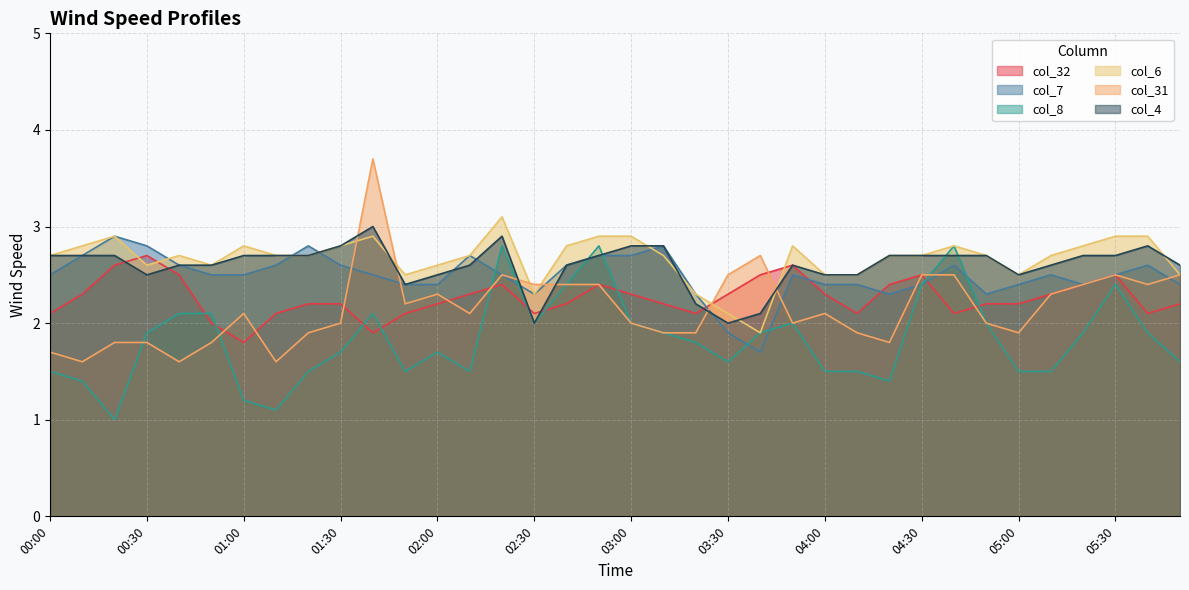

Between 03:20 and 05:40, which series saw the biggest shift?

col_6